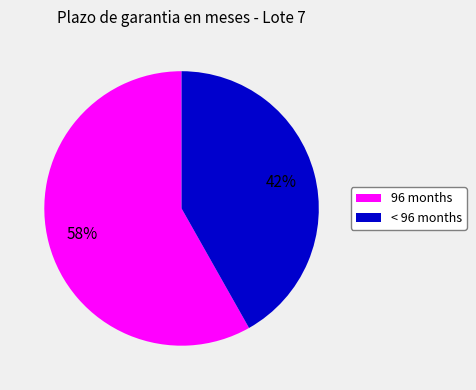

Does any single category account for the majority?

Yes